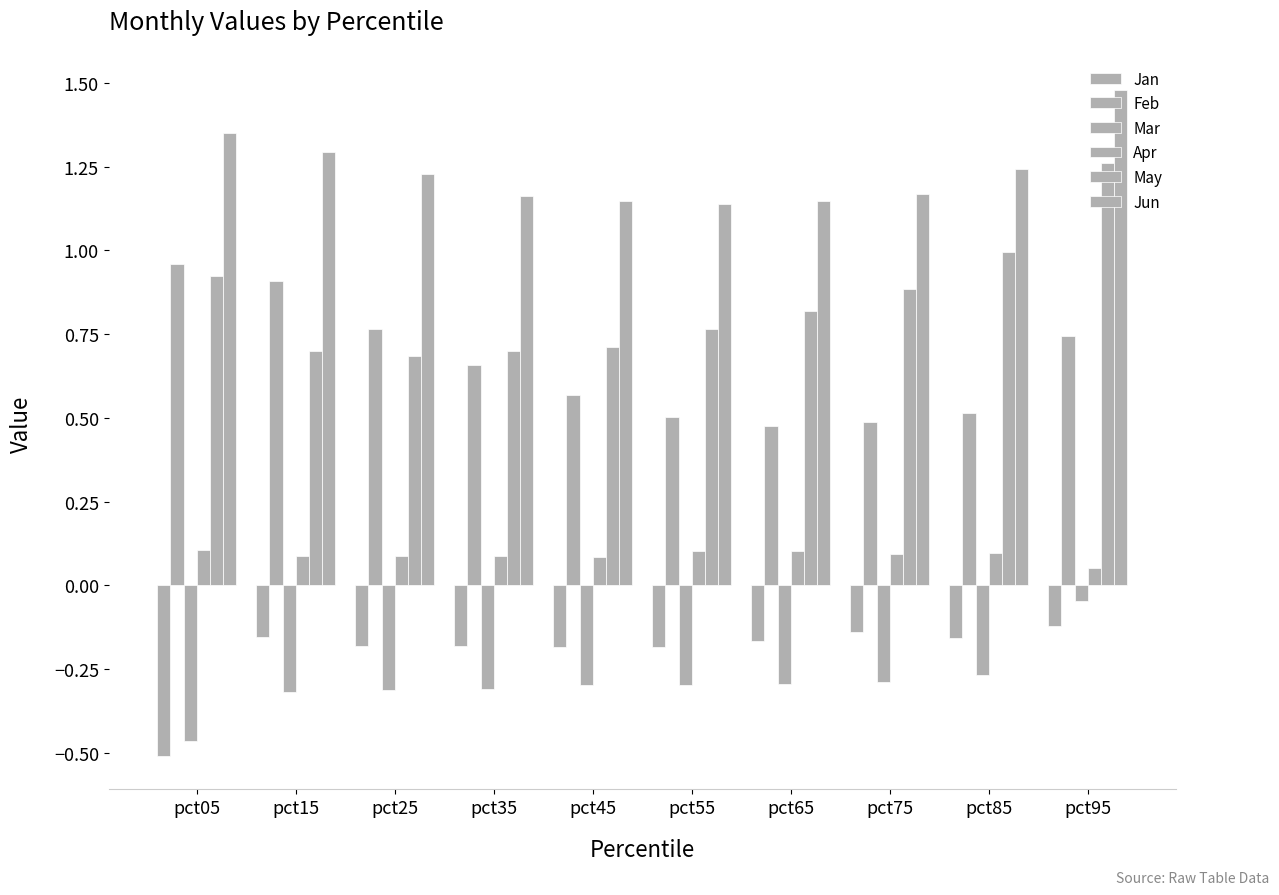

How many categories are shown in the chart?

10